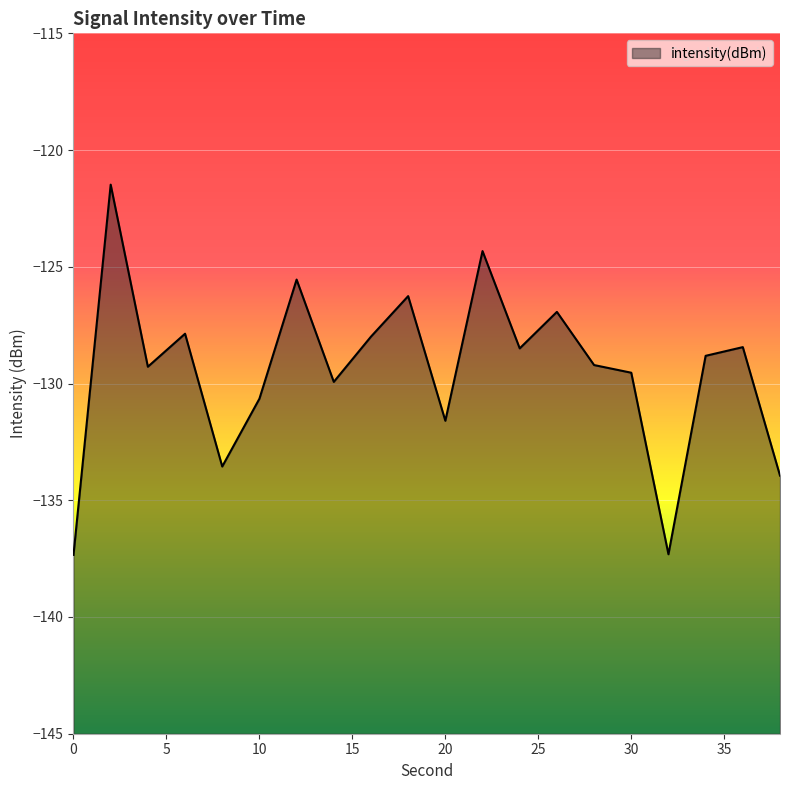

What is the greatest value displayed?

-121.5